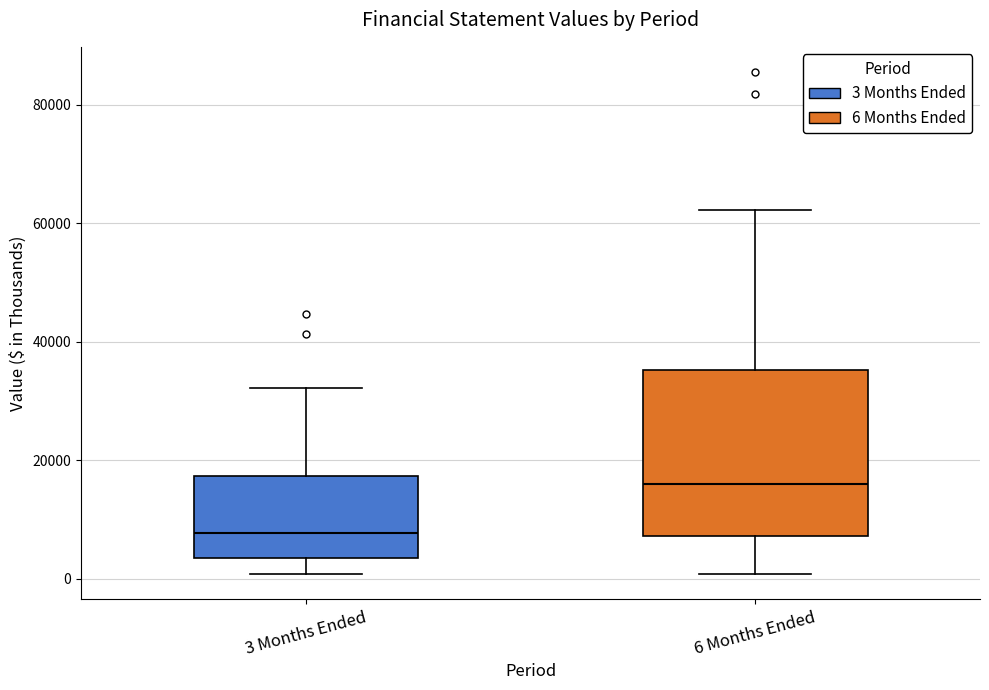

Where does the median line of the box for 6 Months Ended sit on the y-axis? The values are not printed on the chart, so give them approximately, as read against the axis.

16000